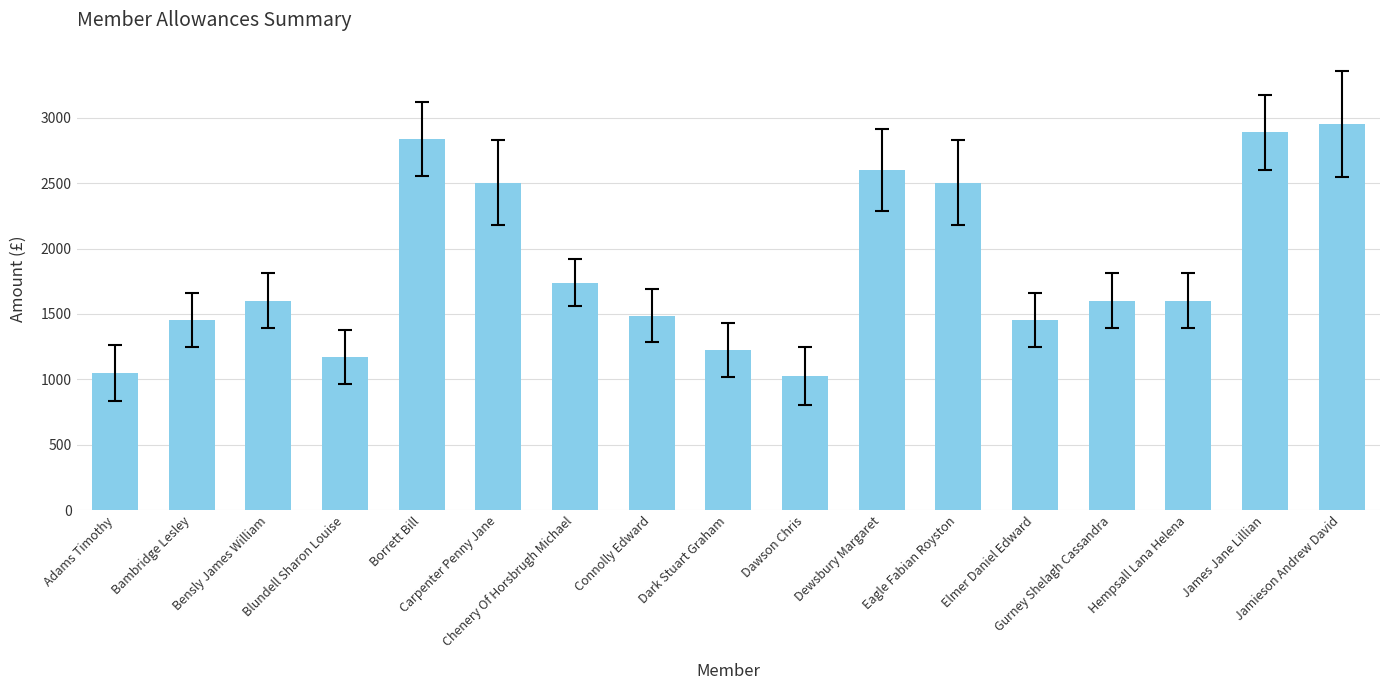

What is the label of the 2nd bar from the left?

Bambridge Lesley